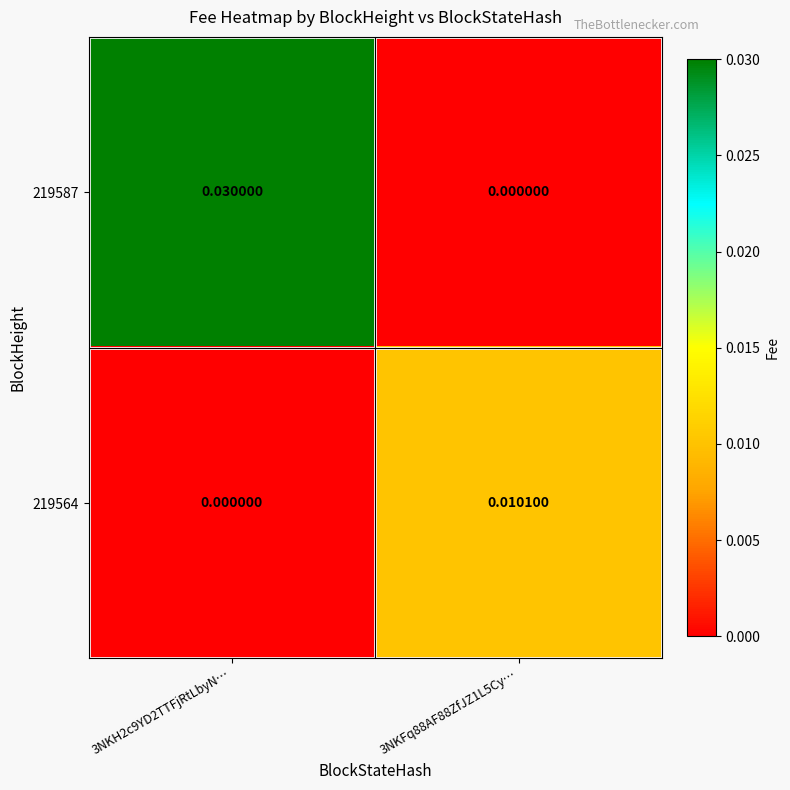

How many series are shown in this chart?

2